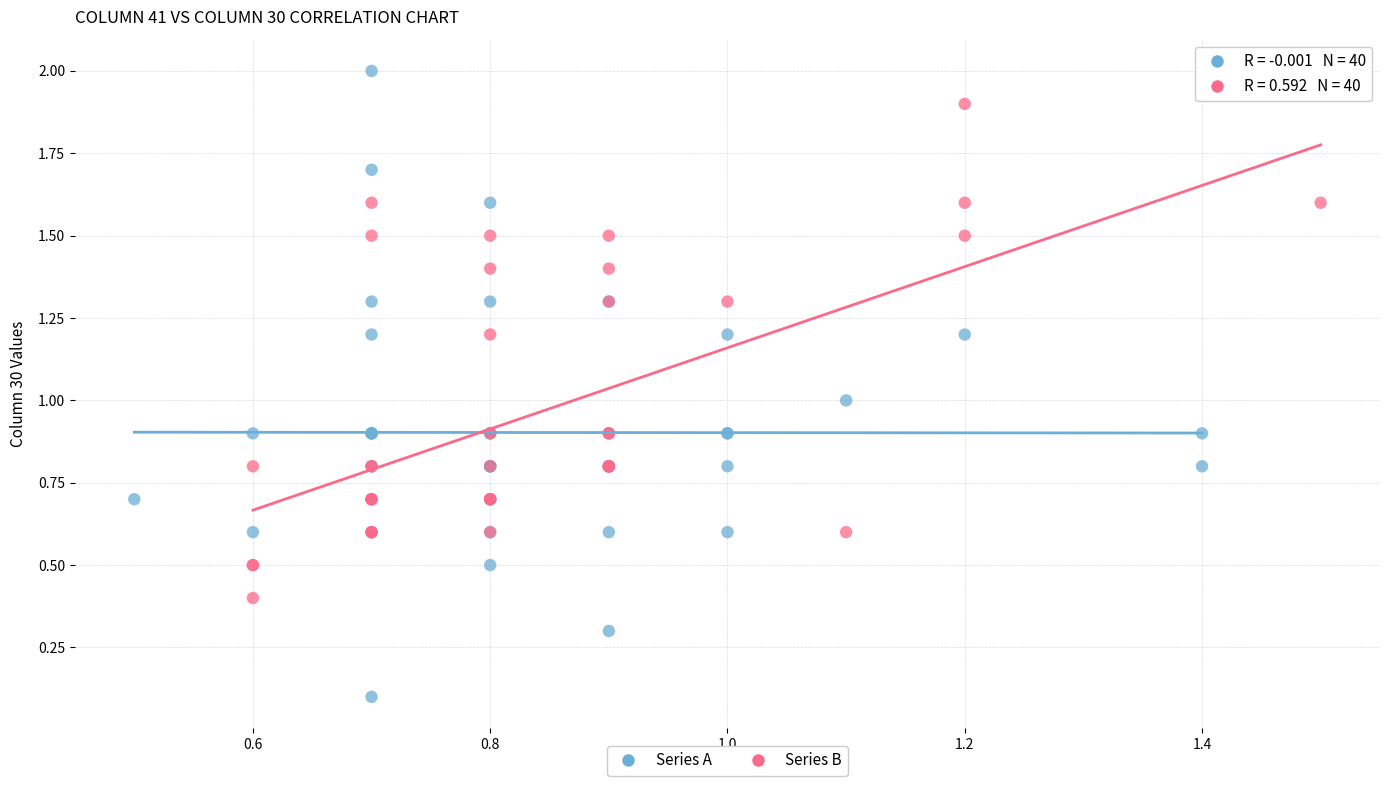

Which series reaches the maximum Y coordinate?

Series A